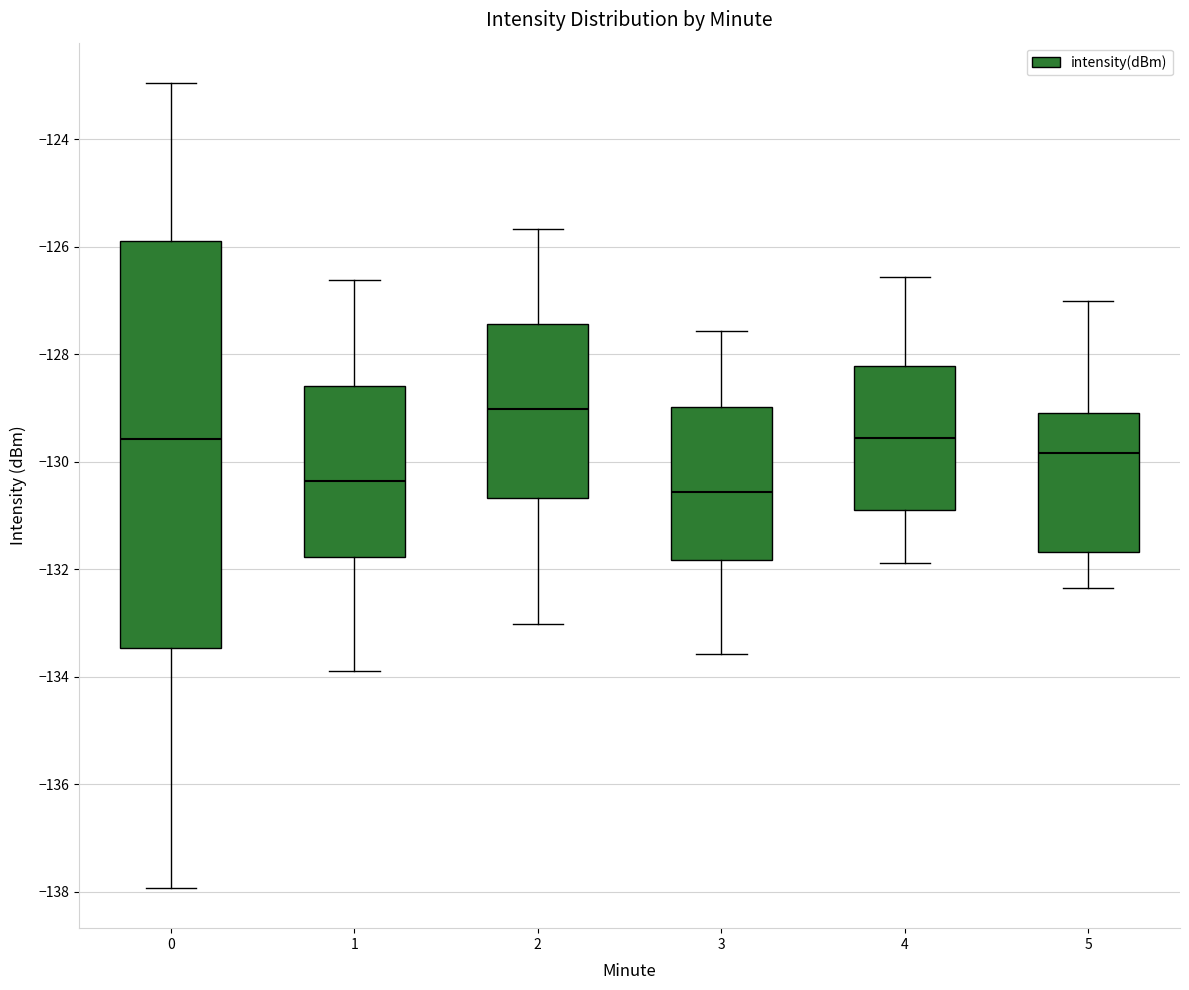

Where is the lower edge of the box at x = 0 on the y-axis? The values are not printed on the chart, so give them approximately, as read against the axis.

-133.4